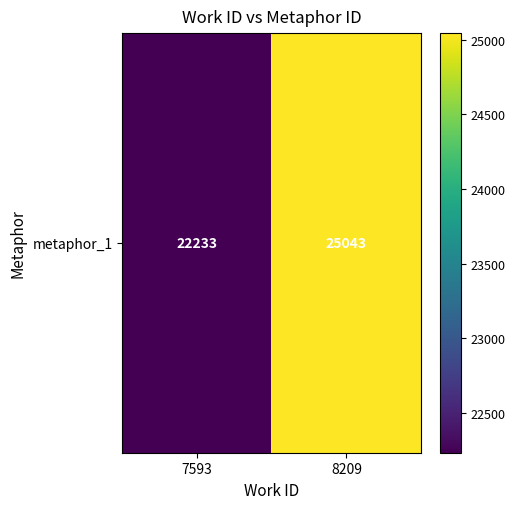

Which has a higher value, 8209 or 7593?

8209